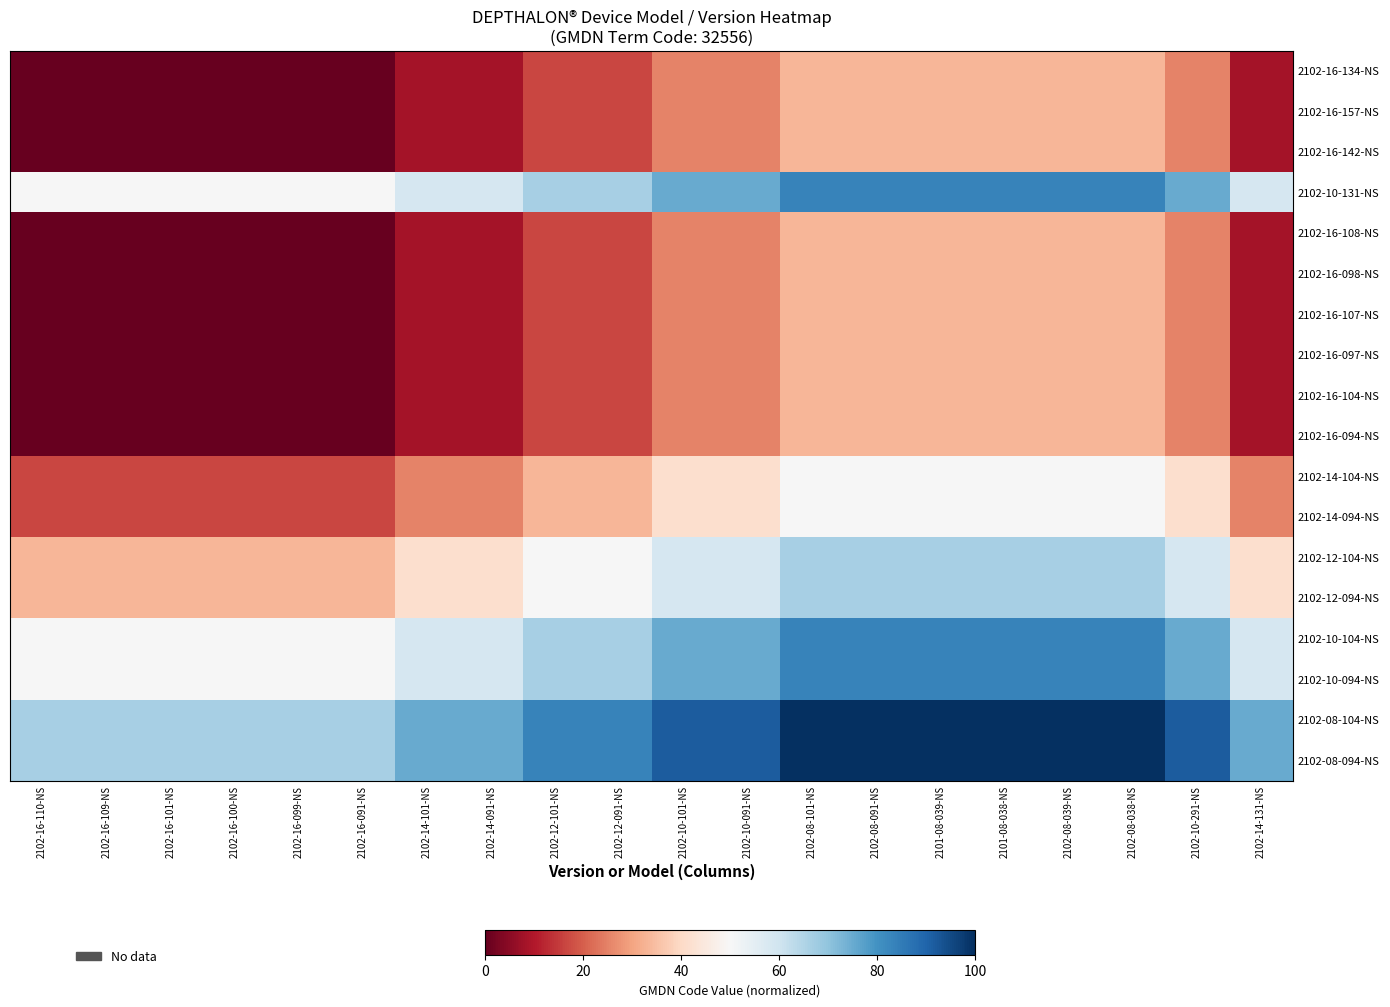

Rank the series by their maximum value, from lowest to highest.

2102-16-134-NS, 2102-16-157-NS, 2102-16-142-NS, 2102-16-108-NS, 2102-16-098-NS, 2102-16-107-NS, 2102-16-097-NS, 2102-16-104-NS, 2102-16-094-NS, 2102-14-104-NS, 2102-14-094-NS, 2102-12-104-NS, 2102-12-094-NS, 2102-10-131-NS, 2102-10-104-NS, 2102-10-094-NS, 2102-08-104-NS, 2102-08-094-NS